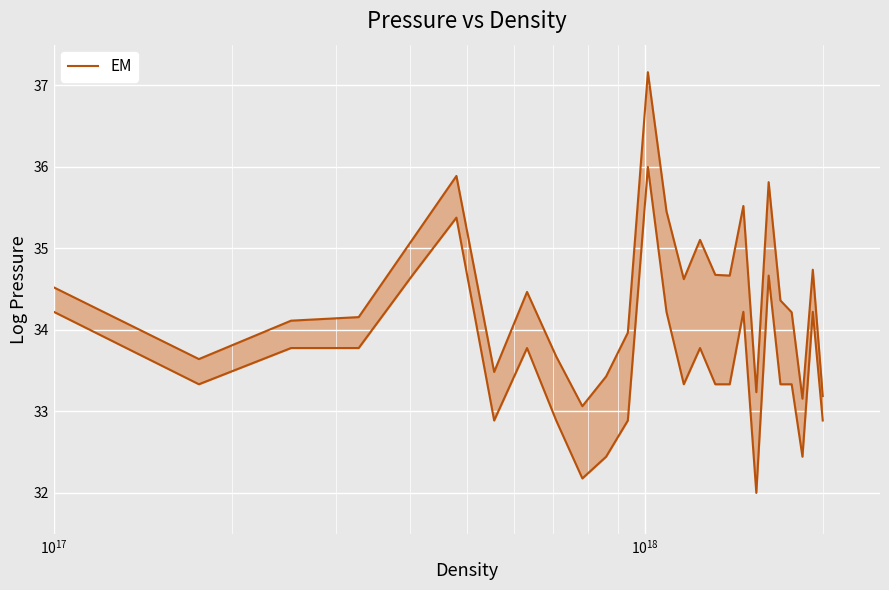

What is the difference between the maximum and minimum values?

4.1